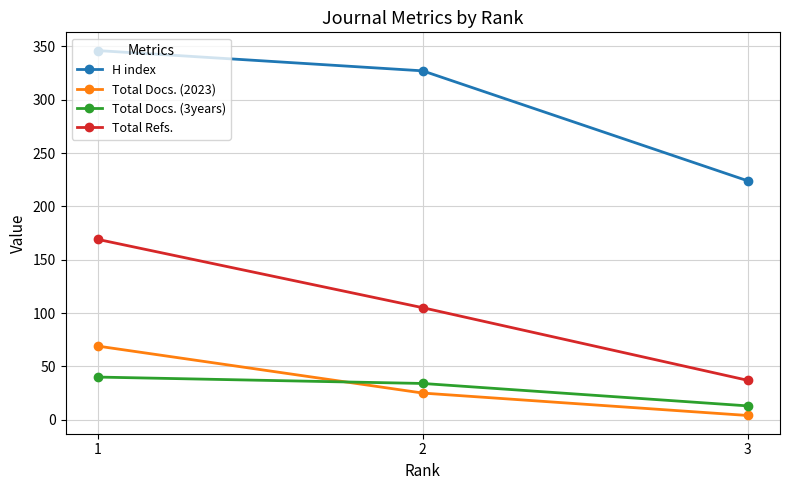

Reading right to left, list all the values displayed in this chart.

H index: 3=224	2=327	1=346
Total Docs. (2023): 3=4	2=25	1=69
Total Docs. (3years): 3=13	2=34	1=40
Total Refs.: 3=37	2=105	1=169